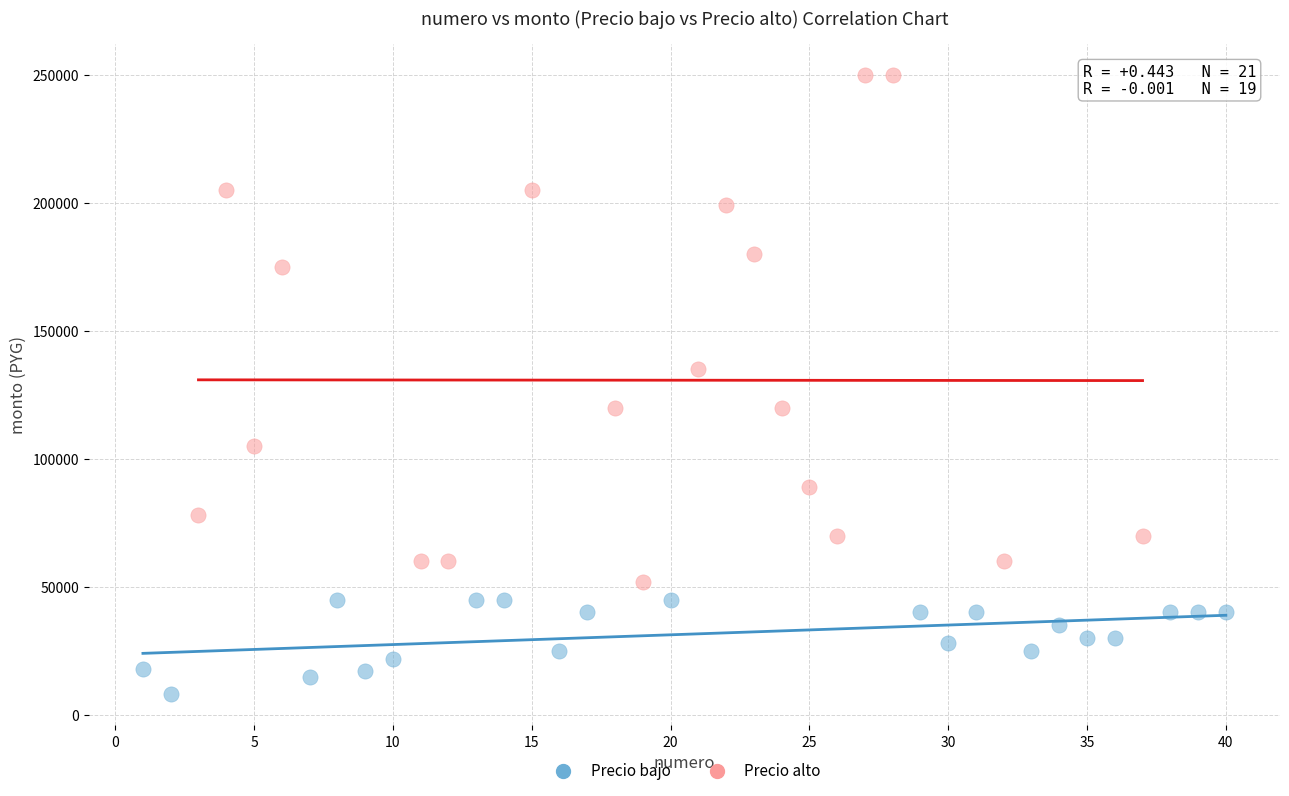

Which series contains the highest Y value?

Precio alto